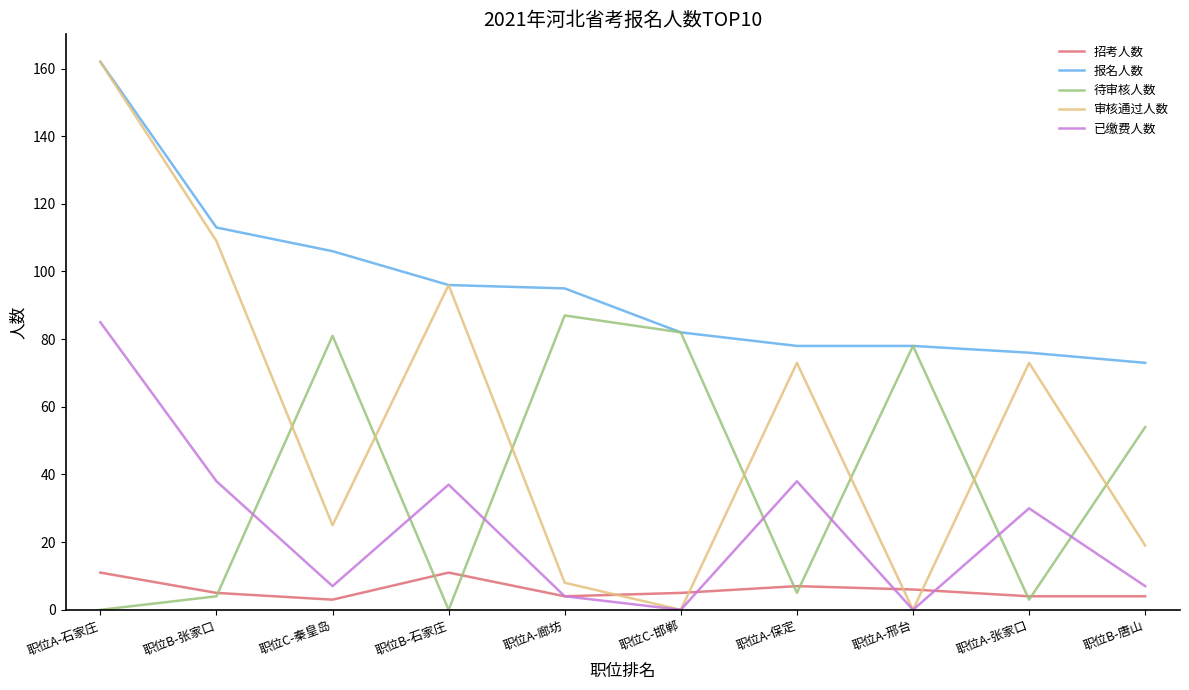

What are all the series names shown in the legend?

招考人数, 报名人数, 待审核人数, 审核通过人数, 已缴费人数